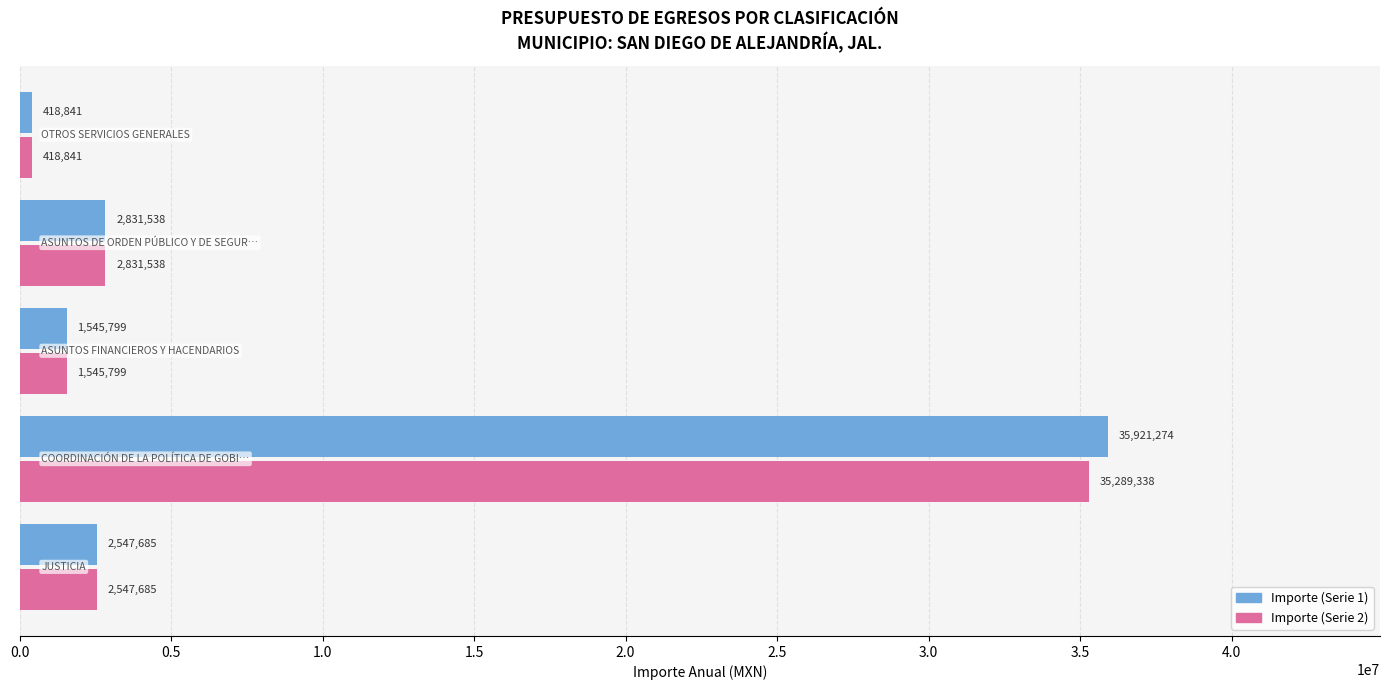

Which series has the widest spread of values?

Importe (Serie 1)